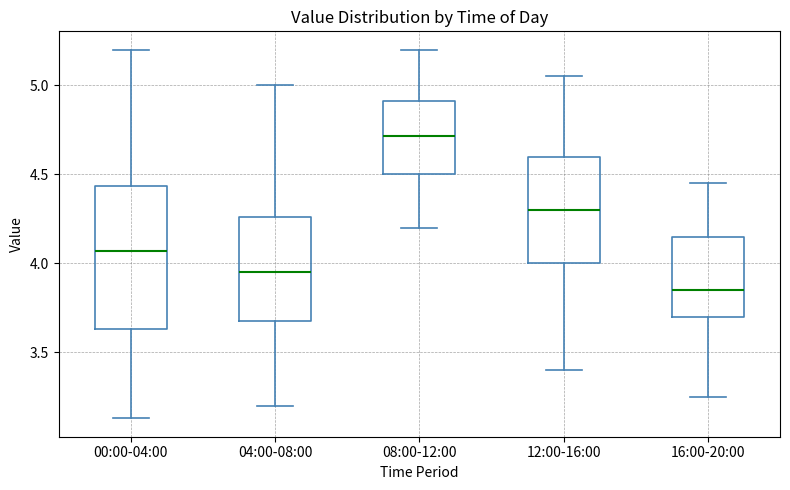

Reading left to right, transcribe this box plot: for each box, give where its median line is, the range the box spans, and where its two whiskers end, as read against the y-axis. The values are not printed on the chart, so give them approximately, as read against the axis.

00:00-04:00: median 4.05, box 3.65 to 4.45, whiskers 3.15 to 5.20
04:00-08:00: median 3.95, box 3.70 to 4.25, whiskers 3.20 to 5.00
08:00-12:00: median 4.70, box 4.50 to 4.90, whiskers 4.20 to 5.20
12:00-16:00: median 4.30, box 4.00 to 4.60, whiskers 3.40 to 5.05
16:00-20:00: median 3.85, box 3.70 to 4.15, whiskers 3.25 to 4.45